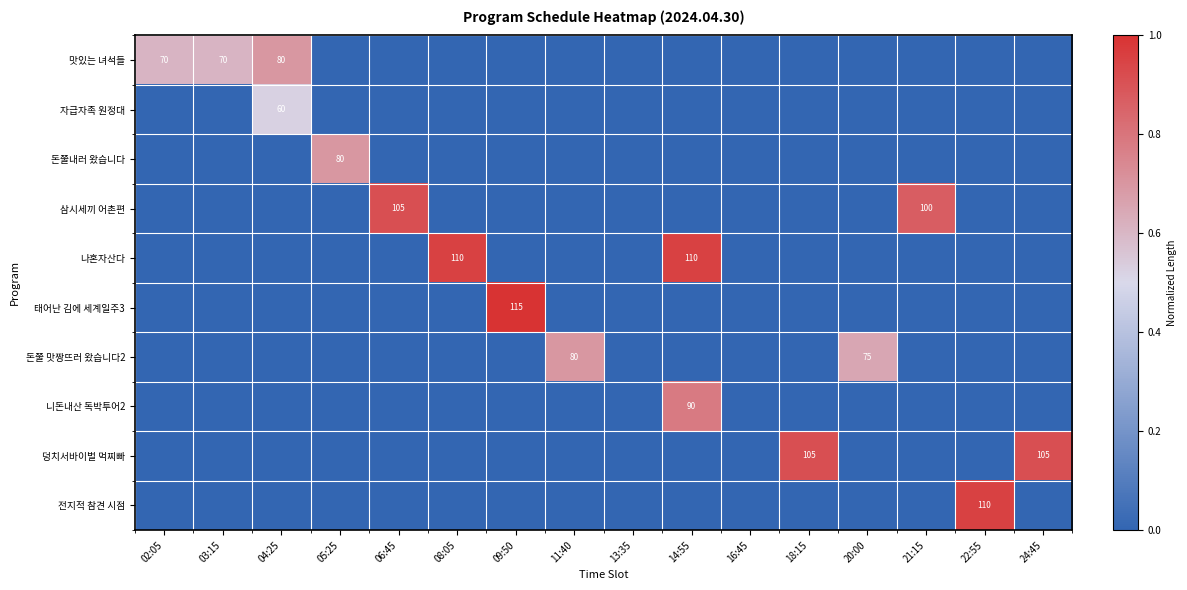

The 덩치서바이벌 먹찌빠 series shows 22 at 18:15. True or false?

False